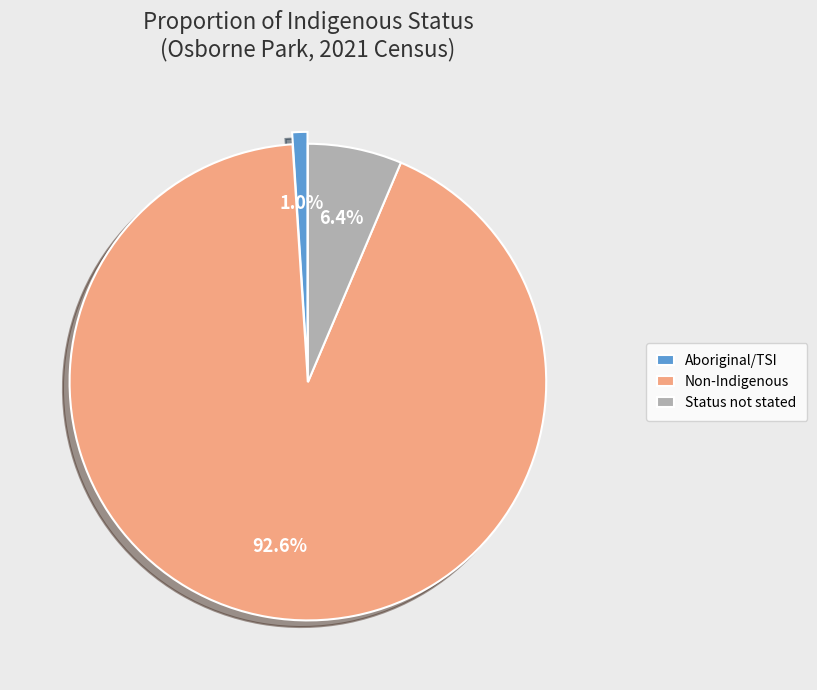

Which slice represents more than half of the pie?

Non-Indigenous